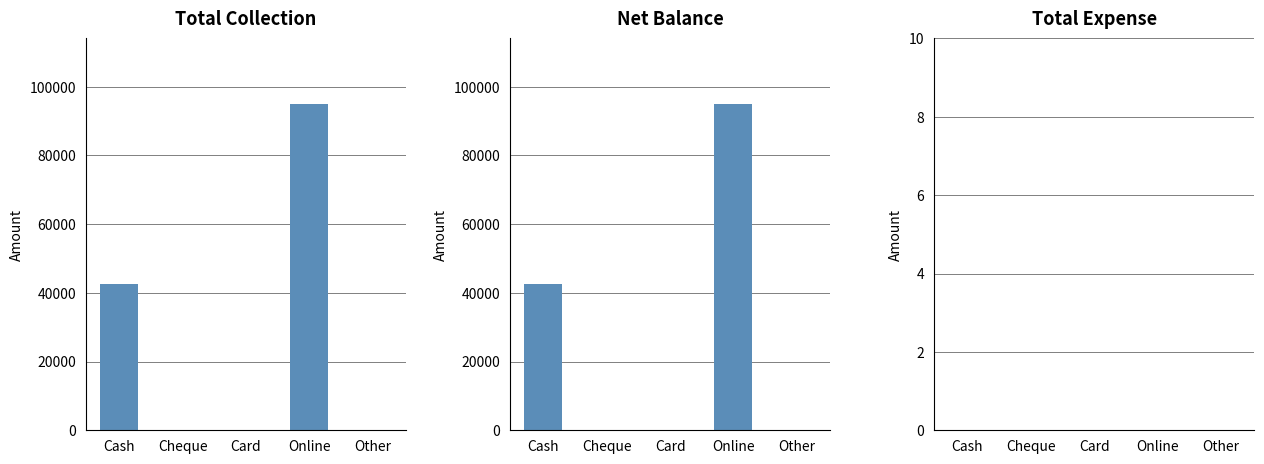

At which category is the sum across all series the highest?

Online